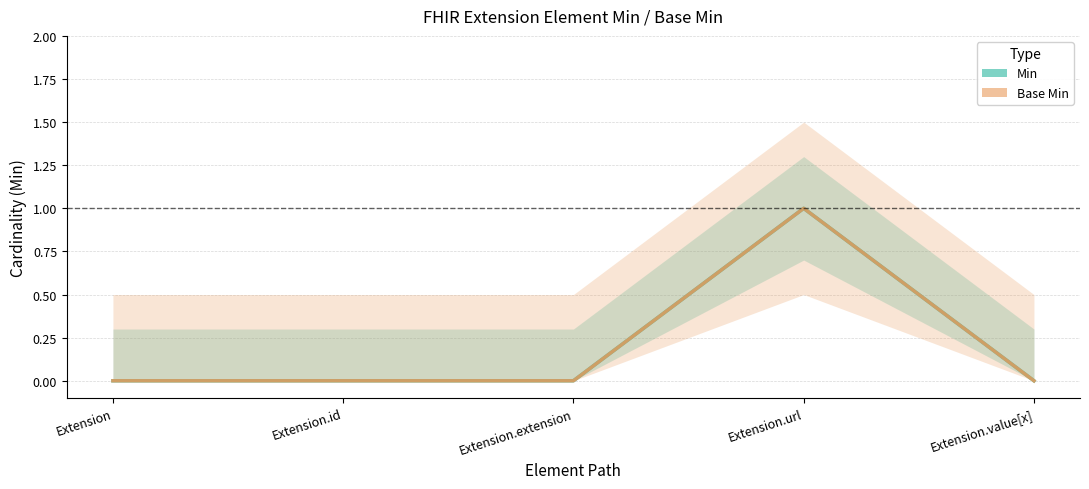

True or false: Min and Base Min intersect in this chart.

False